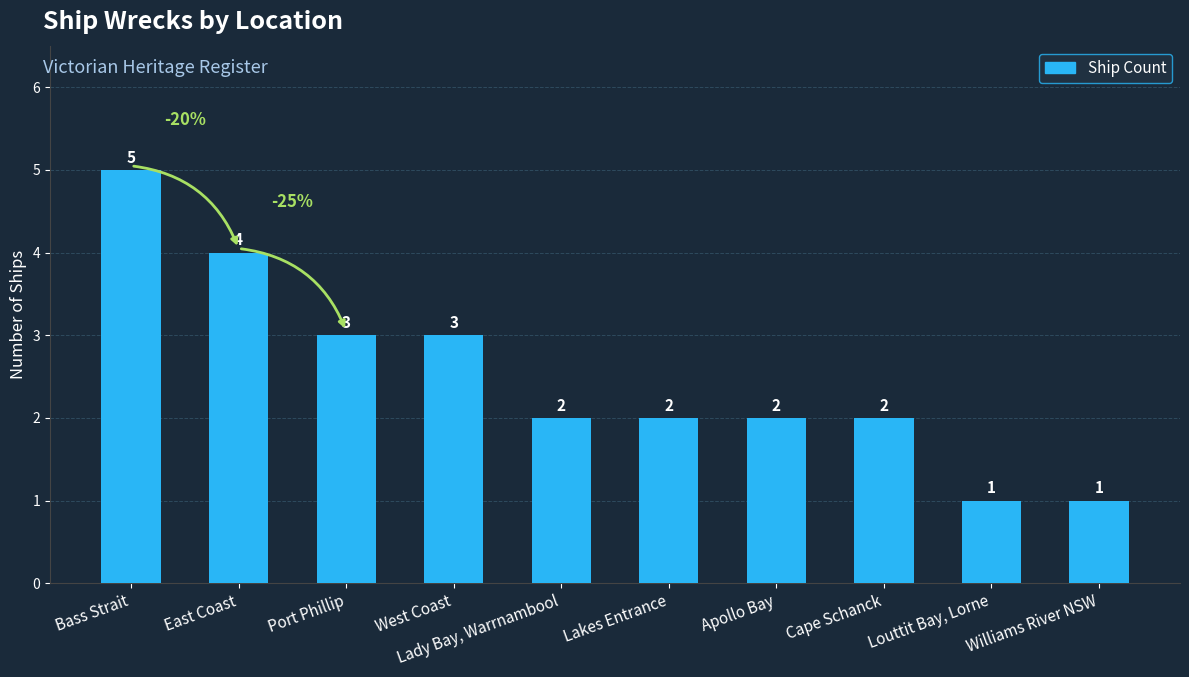

What is the difference between the second highest and minimum values?

3